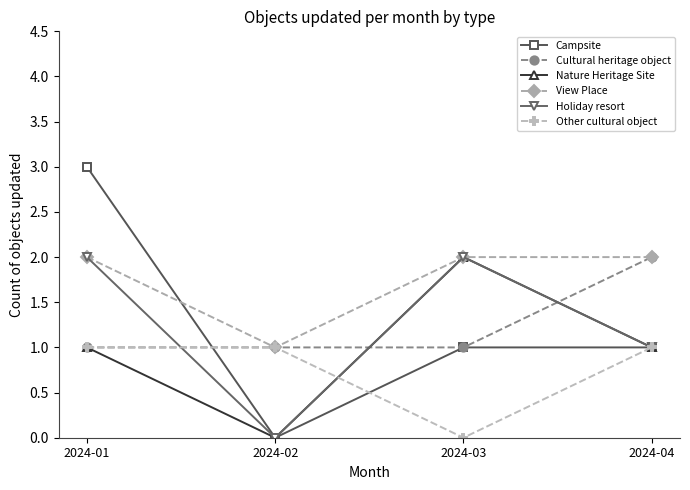

How many positive values does the Nature Heritage Site series have?

3